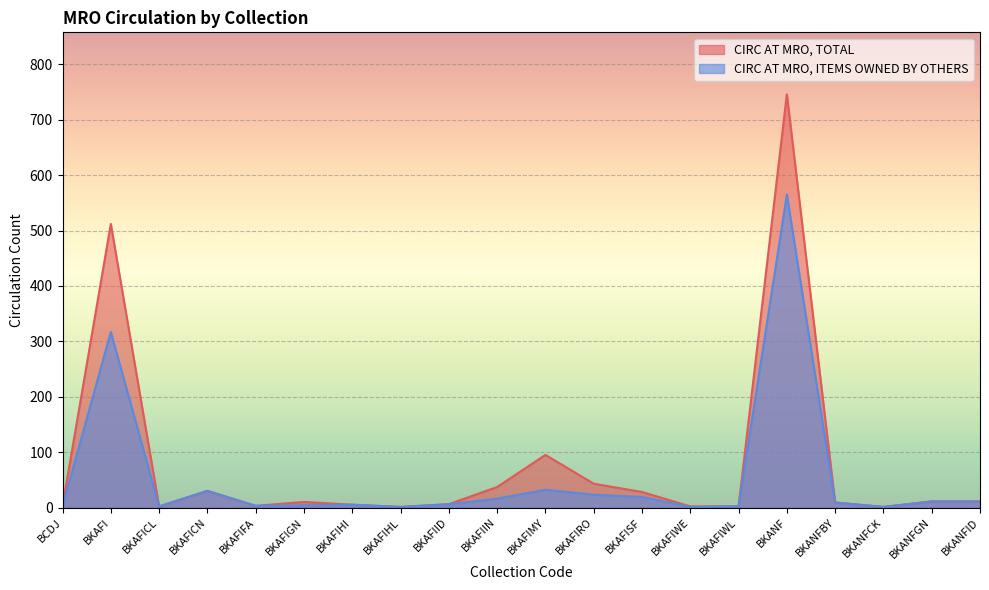

What is the lowest value of the CIRC AT MRO, TOTAL series?

1